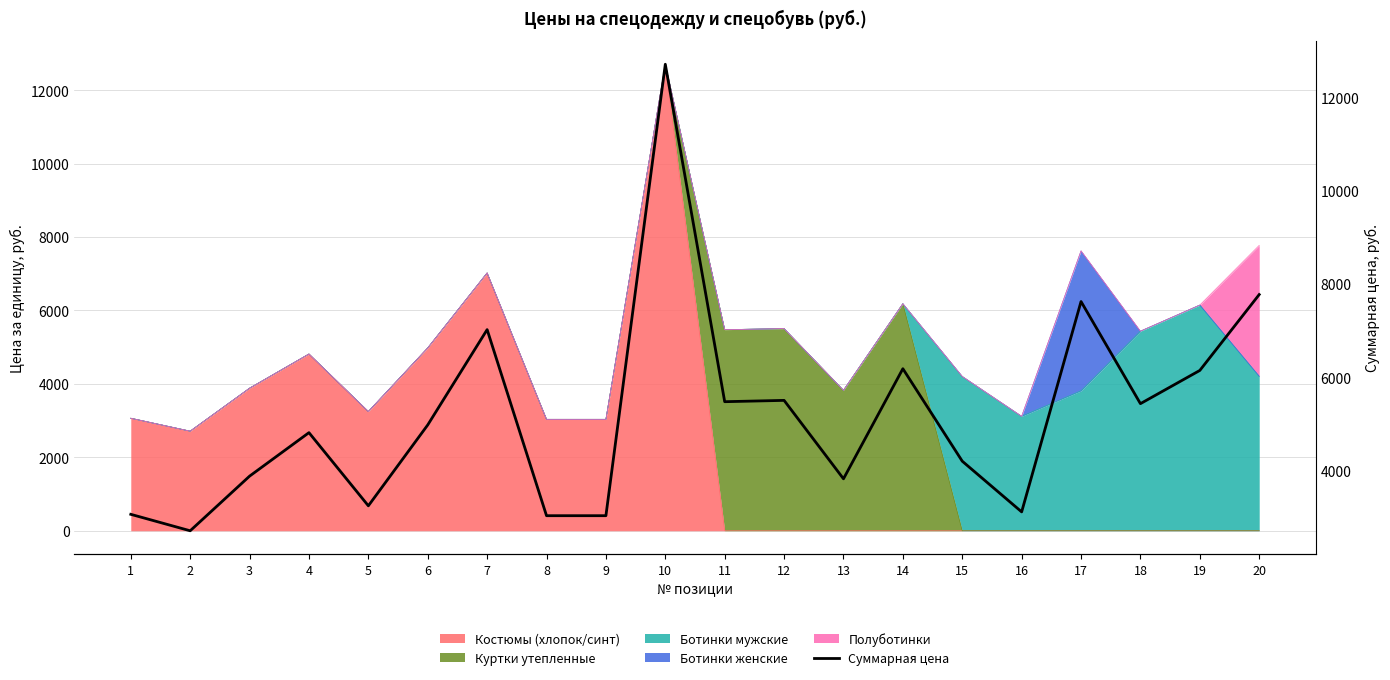

Between 20 and 14, which is larger?

20